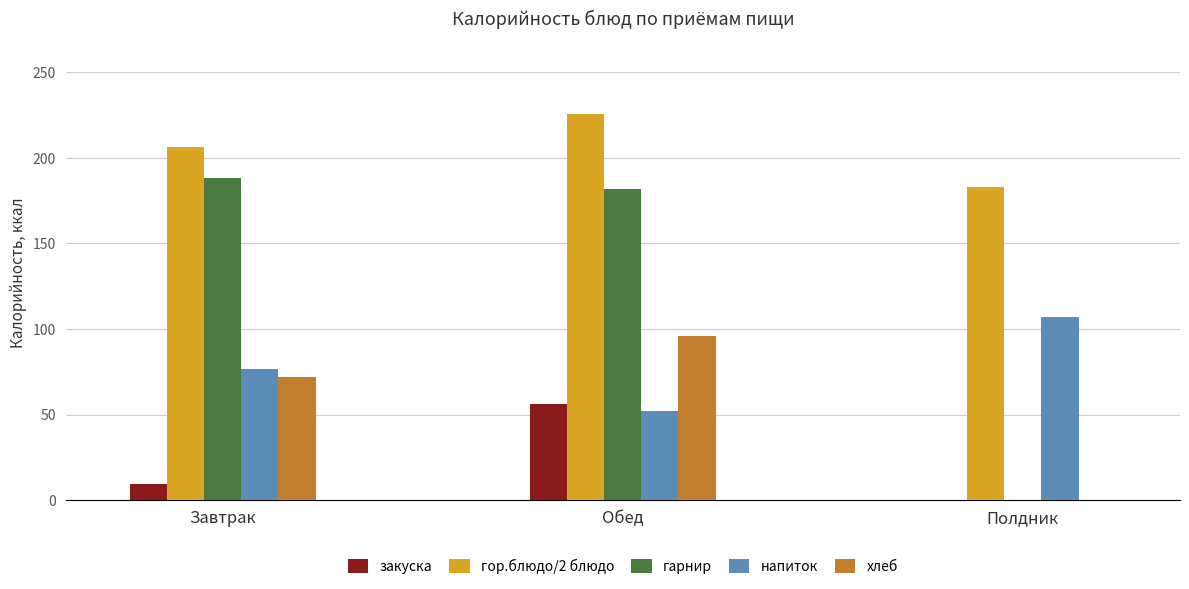

Reading right to left, transcribe all the data shown in this chart.

закуска: Полдник=0.0	Обед=56.0	Завтрак=9.6
гор.блюдо/2 блюдо: Полдник=183.0	Обед=225.6	Завтрак=206.0
гарнир: Полдник=0.0	Обед=181.5	Завтрак=188.4
напиток: Полдник=107.0	Обед=52.2	Завтрак=76.3
хлеб: Полдник=0.0	Обед=95.6	Завтрак=71.7